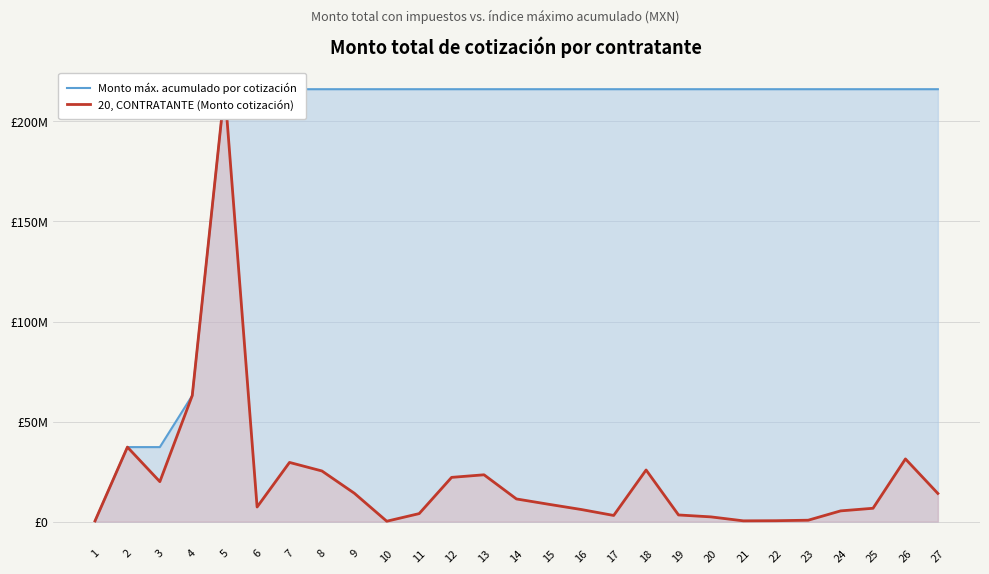

Does the chart have visible grid lines?

Yes